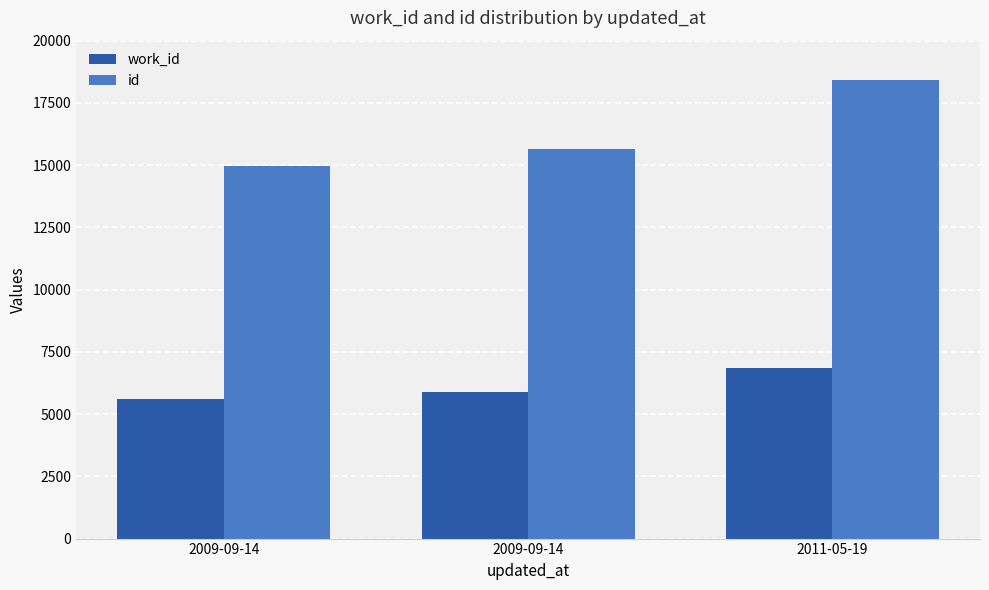

Which label corresponds to the largest value in the chart?

2011-05-19